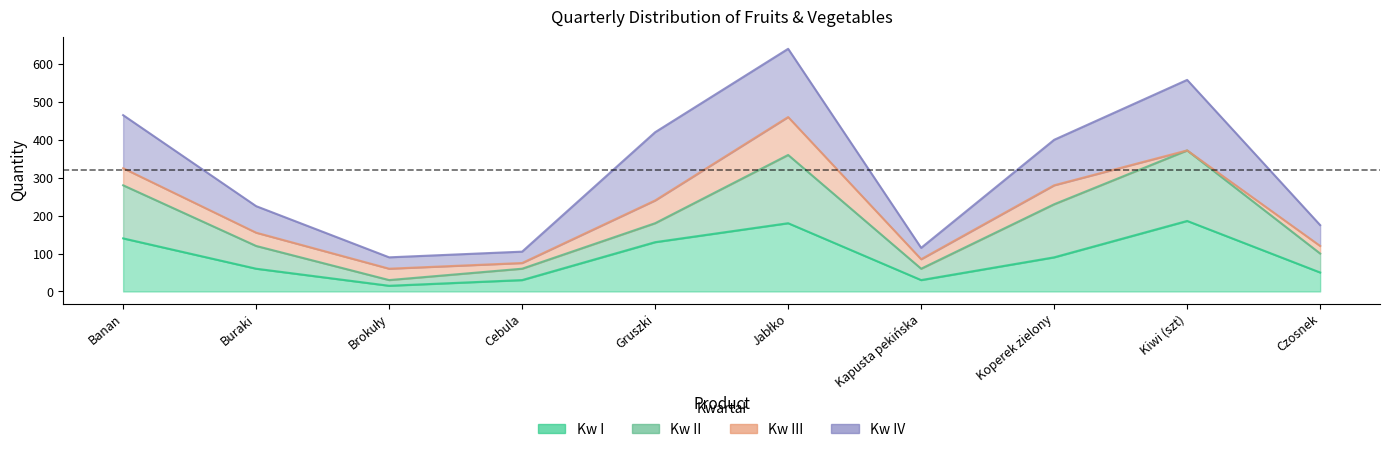

Is the value of Total at Brokuły greater than the value of Kw II at Koperek zielony?

No